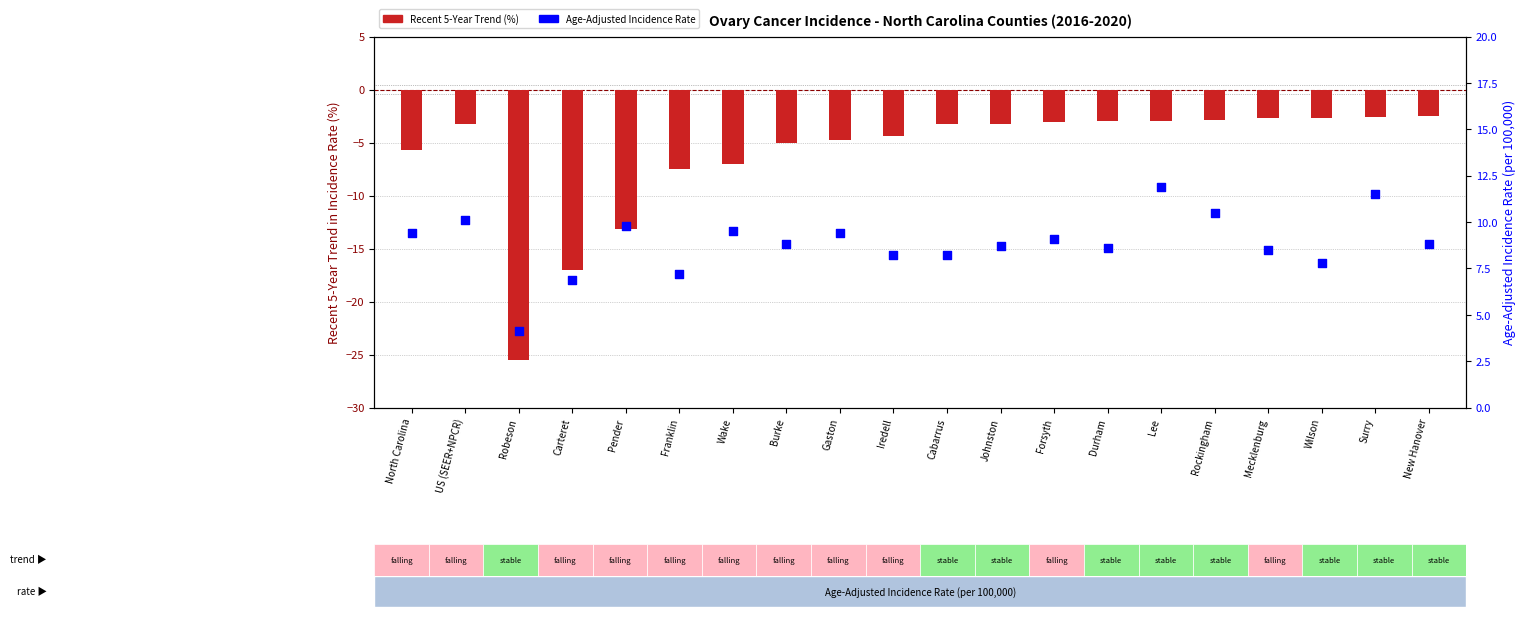

Which series contains the highest Y value?

Age-Adjusted Incidence Rate